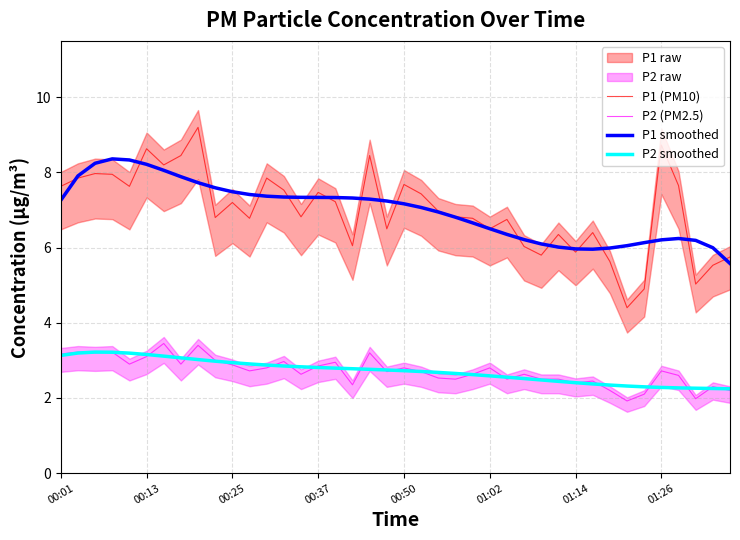

The value of P2 (PM2.5) at 9 is 4.2. True or false?

False